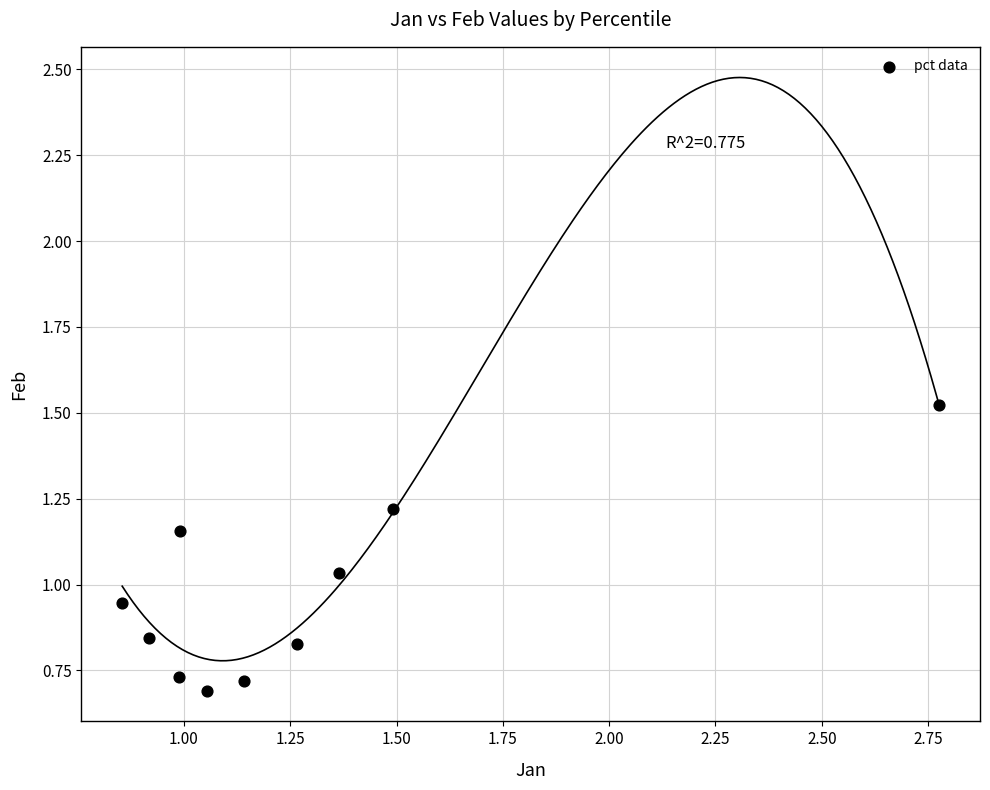

What is the range of X values (max minus min)?

1.9